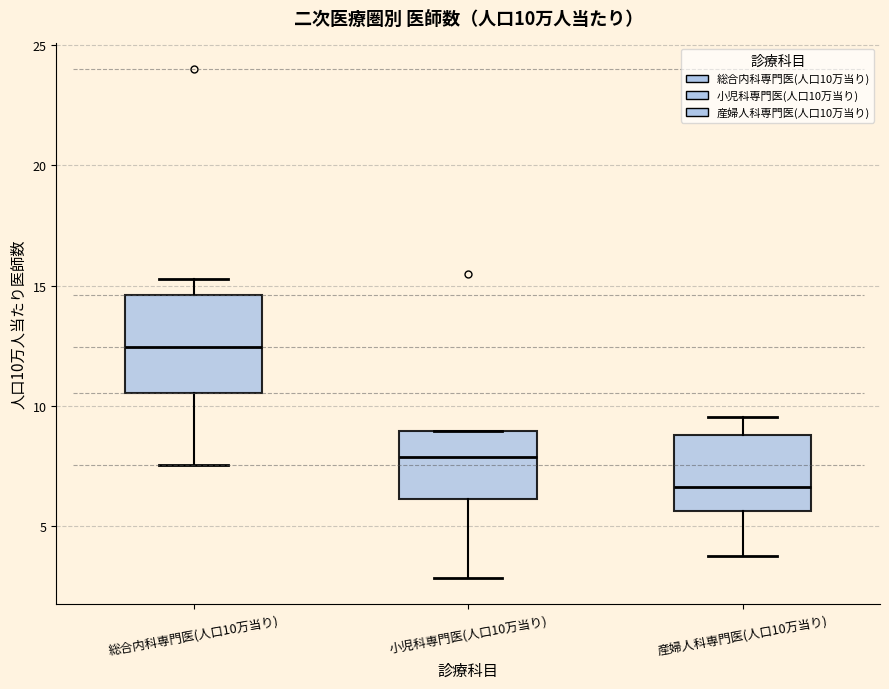

Which box's median line is the highest?

総合内科専門医(人口10万当り)